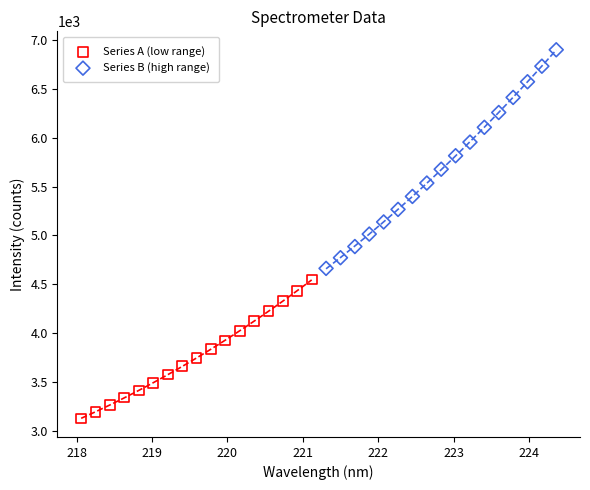

Which series contains the lowest Y value?

Series A (low range)